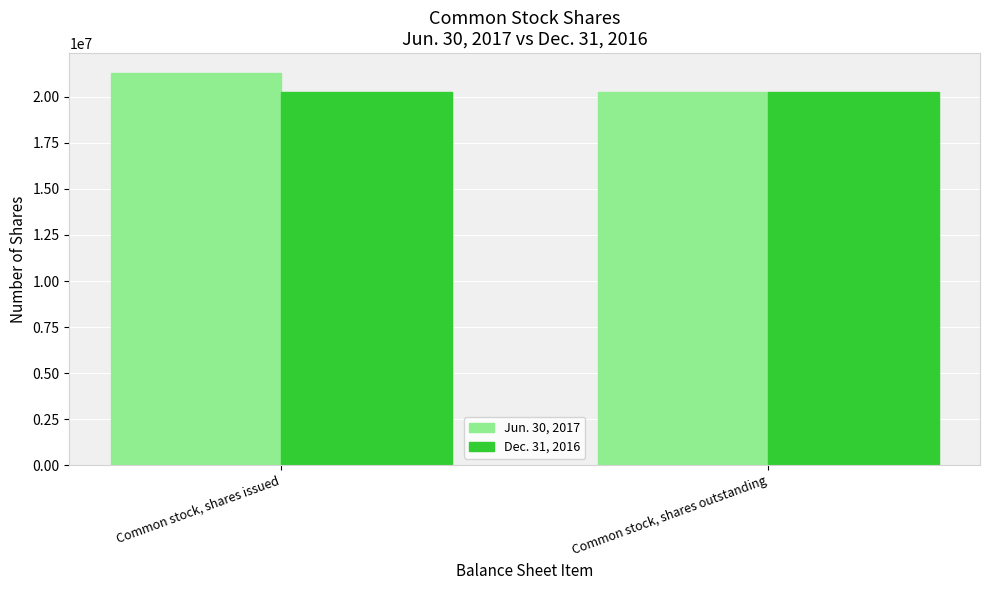

What is the sum of all Jun. 30, 2017 values?

41581481